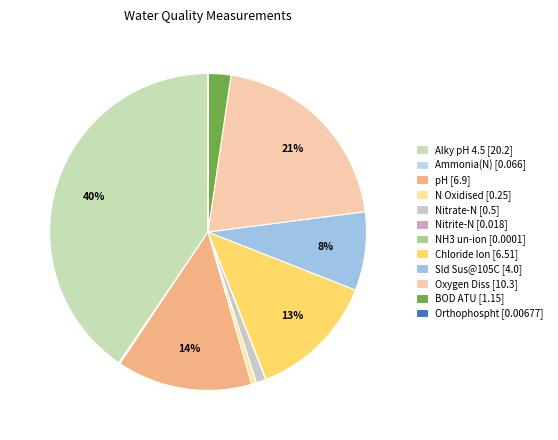

To the nearest percent, what is the average slice percentage?

8%